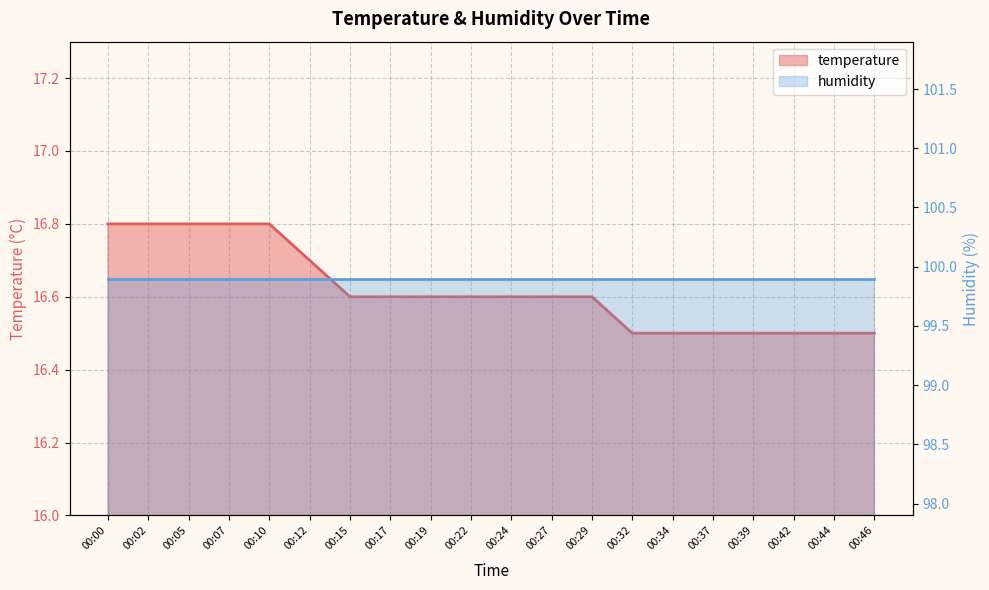

Reading left to right, extract all data points from this chart.

16.8	16.8	16.8	16.8	16.8	16.7	16.6	16.6	16.6	16.6	16.6	16.6	16.6	16.5	16.5	16.5	16.5	16.5	16.5	16.5